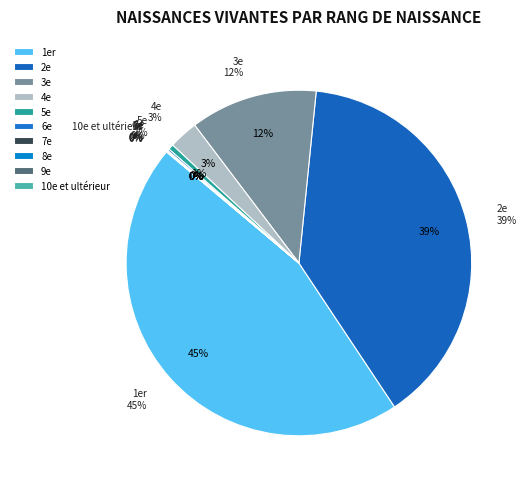

Which has a higher value, 2e or 3e?

2e